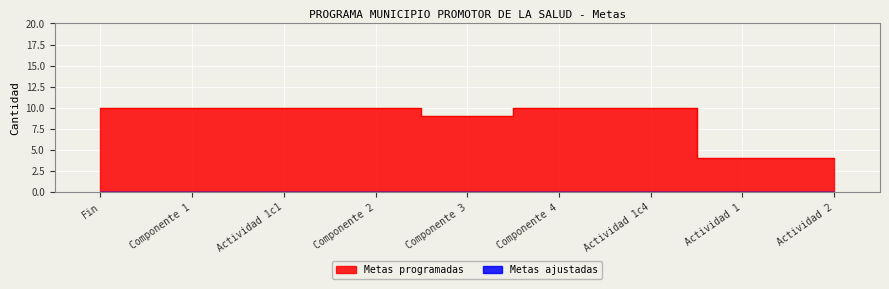

What is the sum of all values?

77